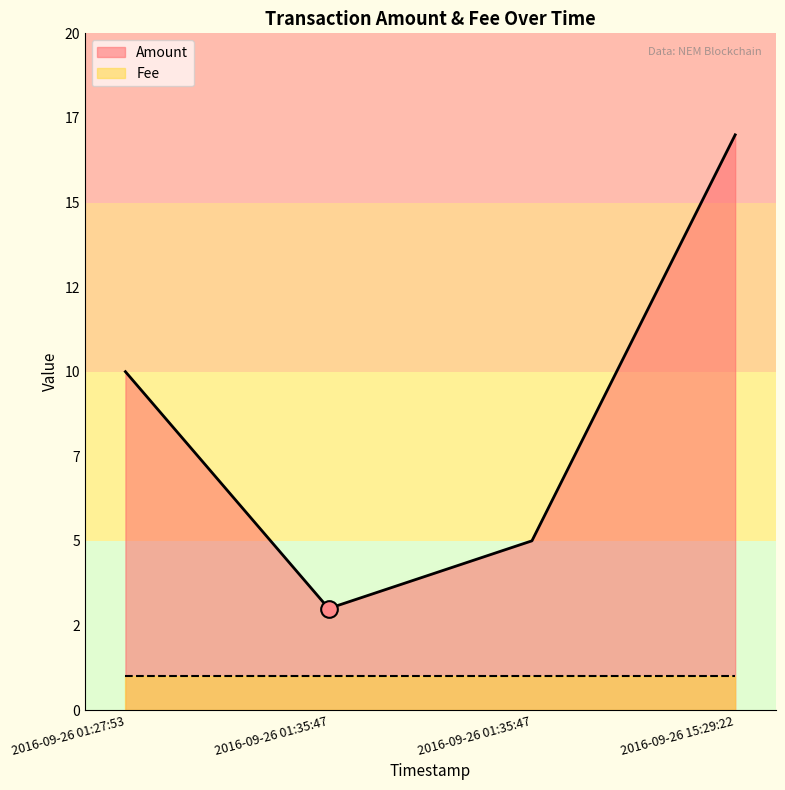

What is the minimum value for Amount?

3